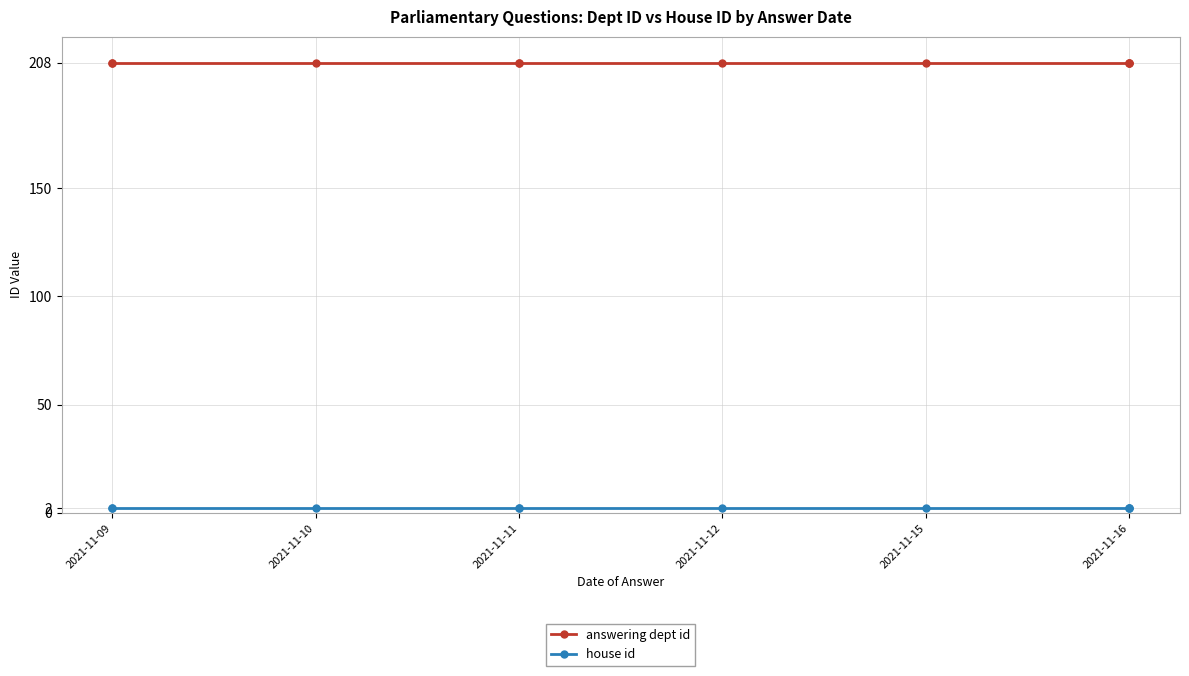

What is the average value of the answering dept id series?

208